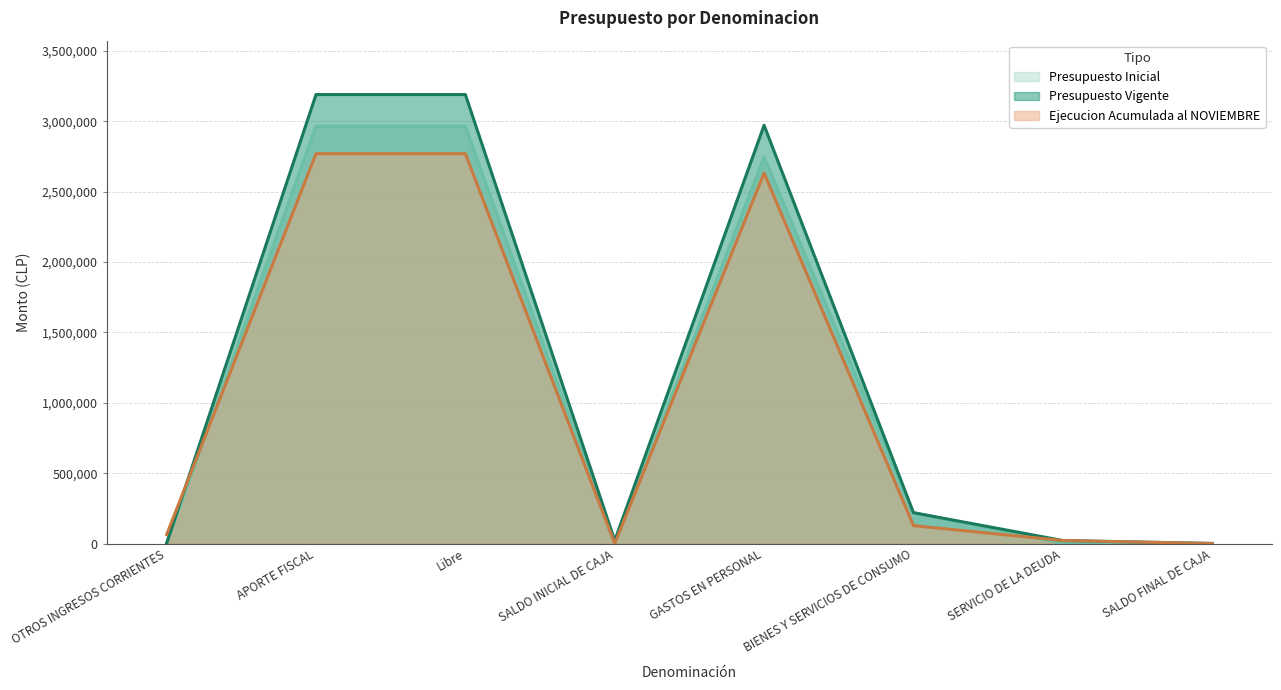

Which series has the largest total across all categories?

Presupuesto Vigente